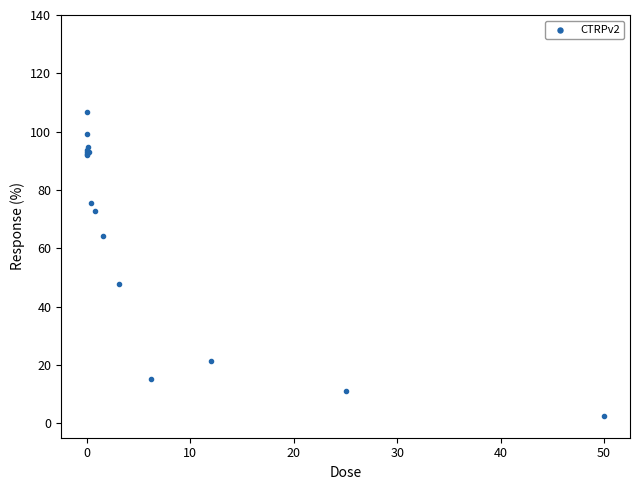

What Y value in the scatter plot is closest to 54?

47.8